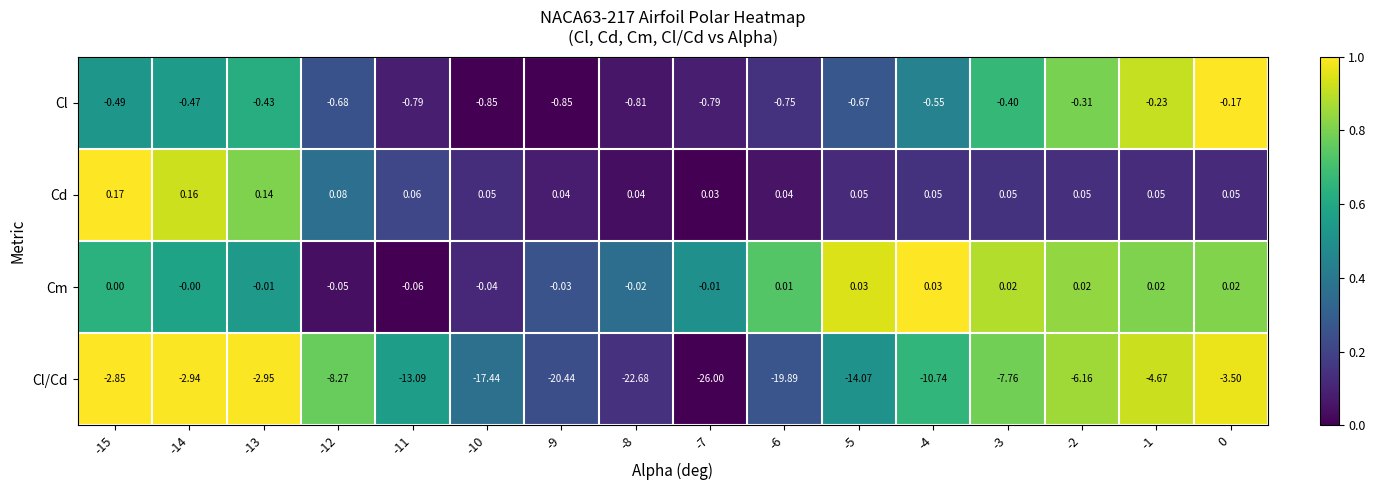

Is the value of Cl/Cd at 0 greater than the value of Cl at 0?

No